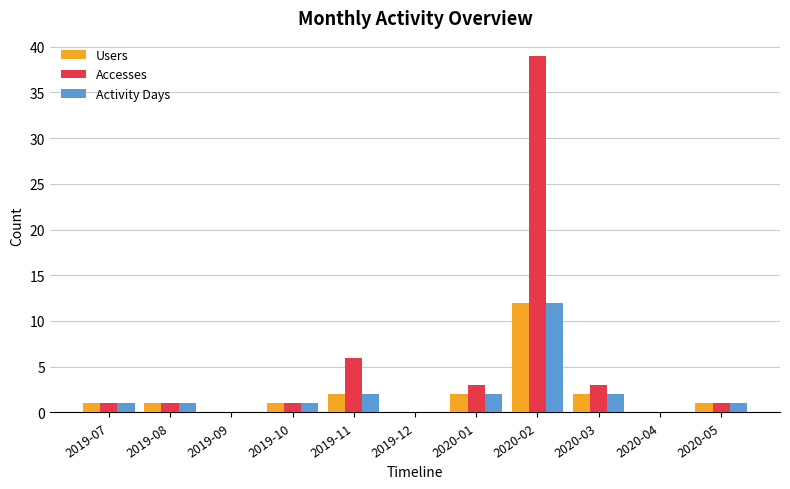

Which category has the highest value across all series?

2020-02